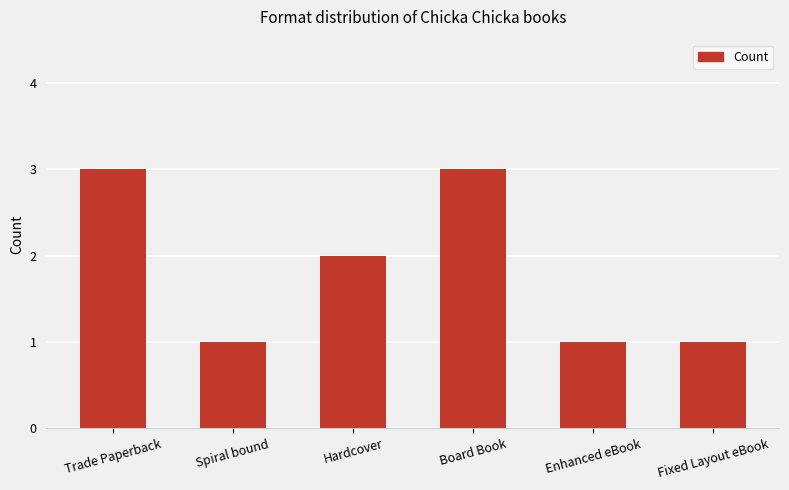

What is the maximum value shown in the chart?

3